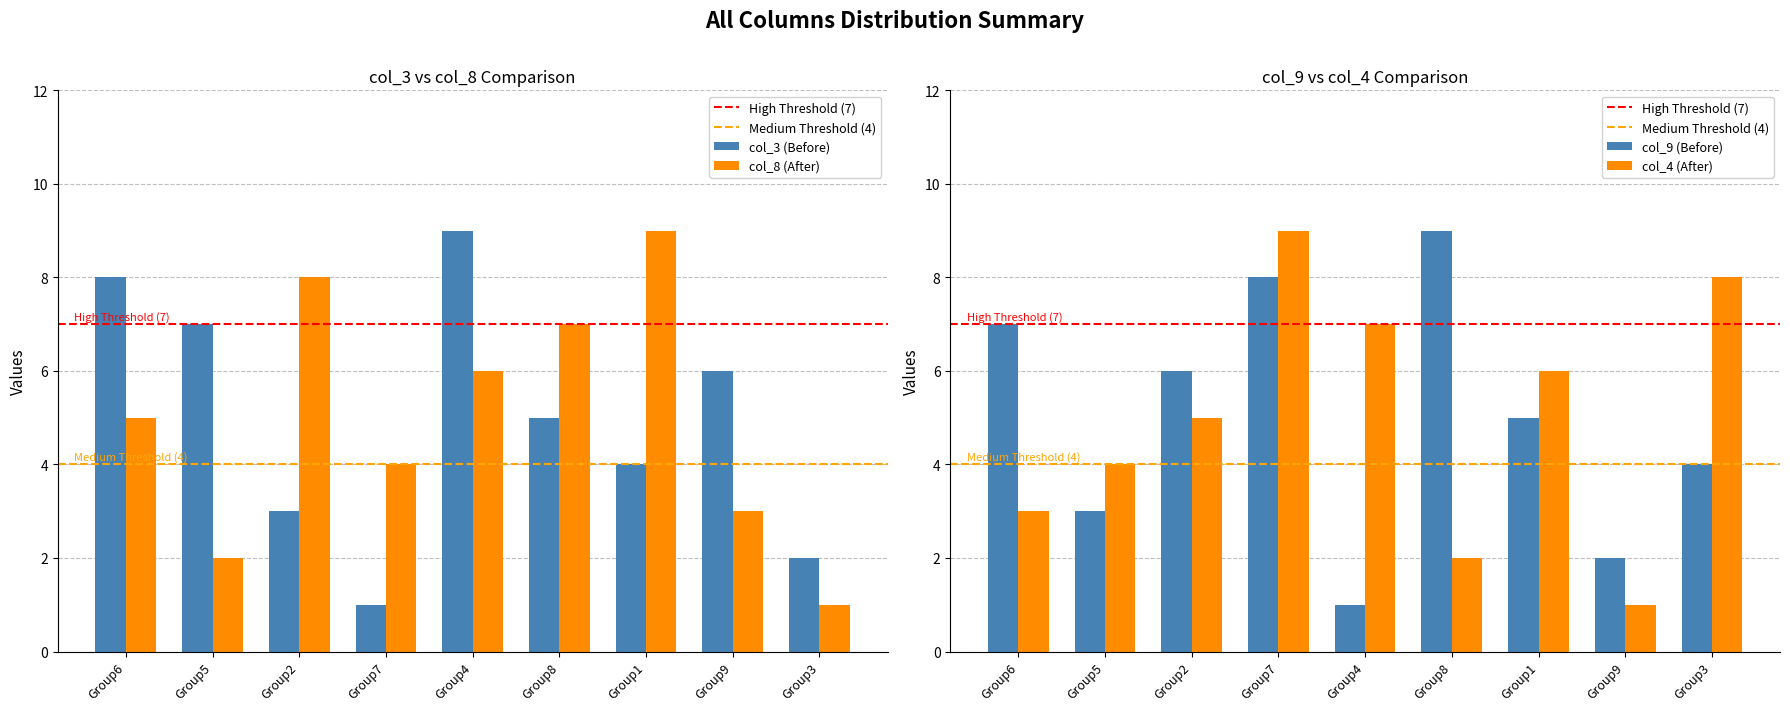

Does the chart contain any negative values?

No